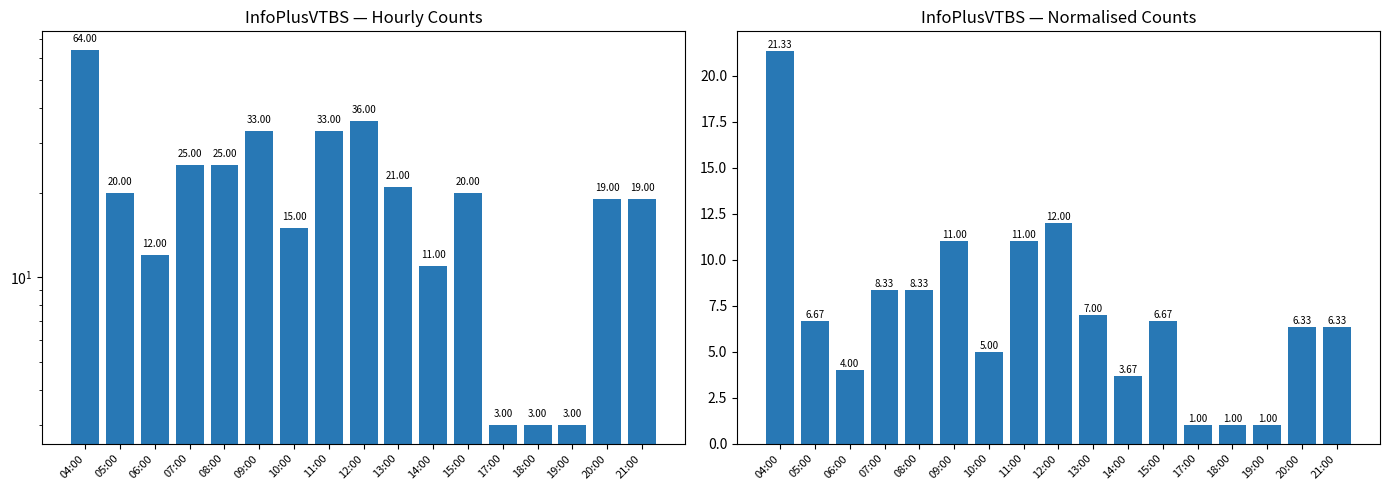

How many data points in col_3 are less than 20?

8